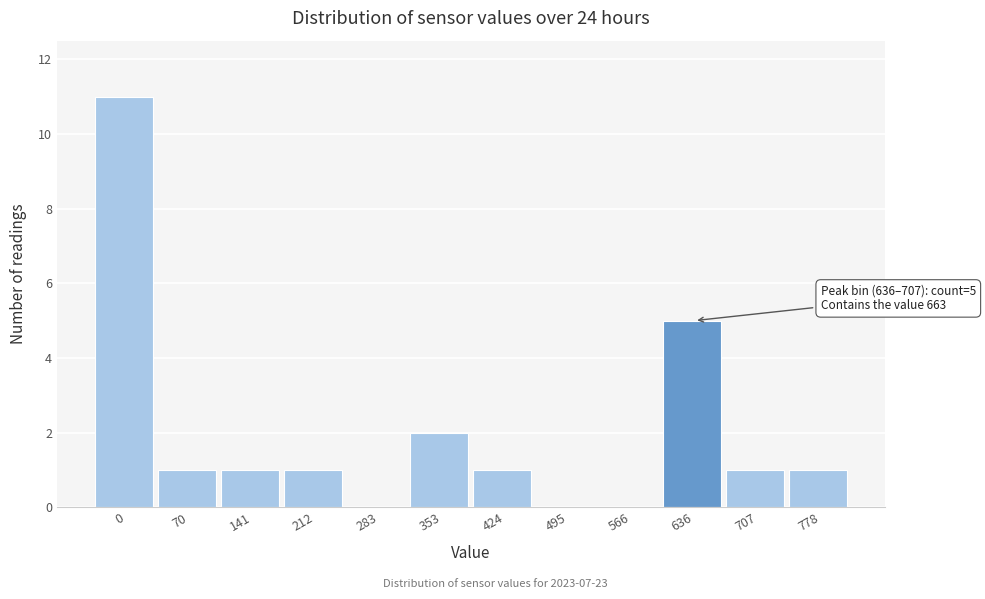

Reading right to left, list all the values displayed in this chart.

778=1	707=1	636=5	566=0	495=0	424=1	353=2	283=0	212=1	141=1	70=1	0=11